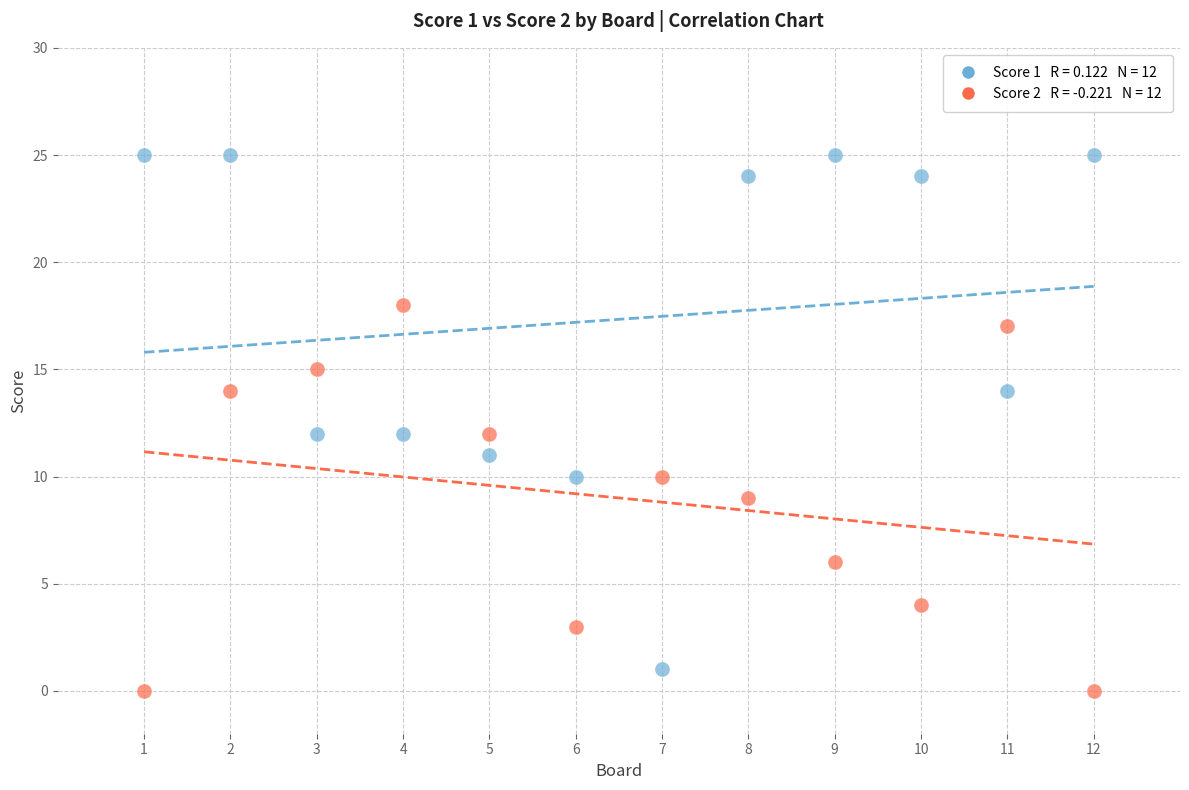

Across all data points, what is the range of X values (max minus min)?

11